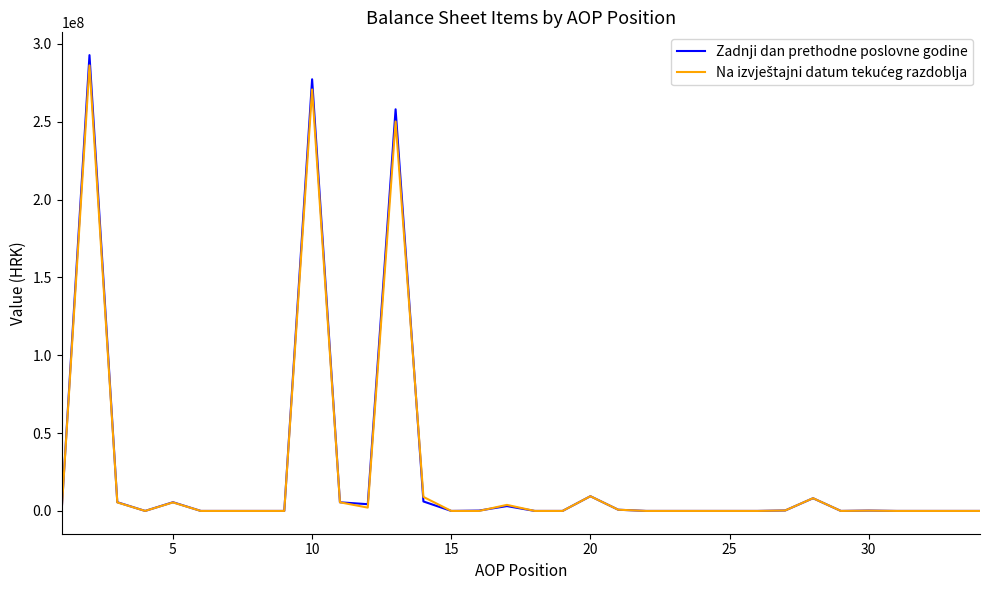

What is the maximum value shown in the chart?

292815991